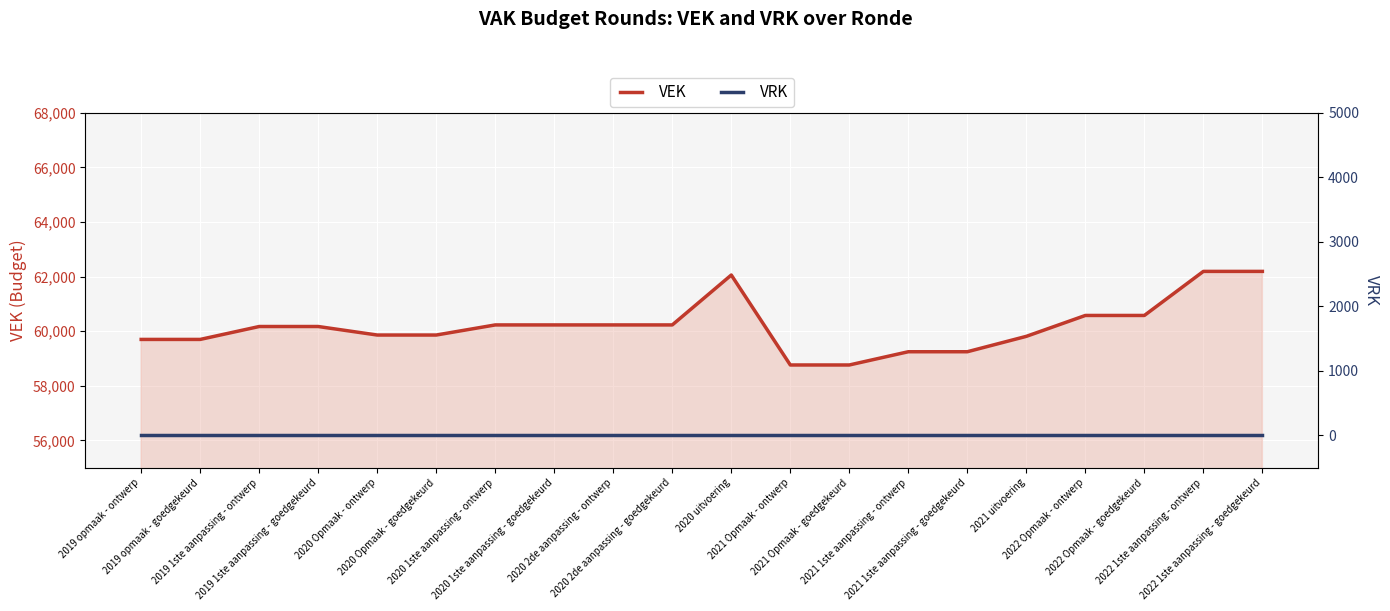

Reading left to right, transcribe all the data shown in this chart.

VEK: 59699	59699	60172	60172	59860	59860	60230	60230	60230	60230	62058	58763	58763	59248	59248	59812	60577	60577	62191	62191
VRK: 0	0	0	0	0	0	0	0	0	0	0	0	0	0	0	0	0	0	0	0